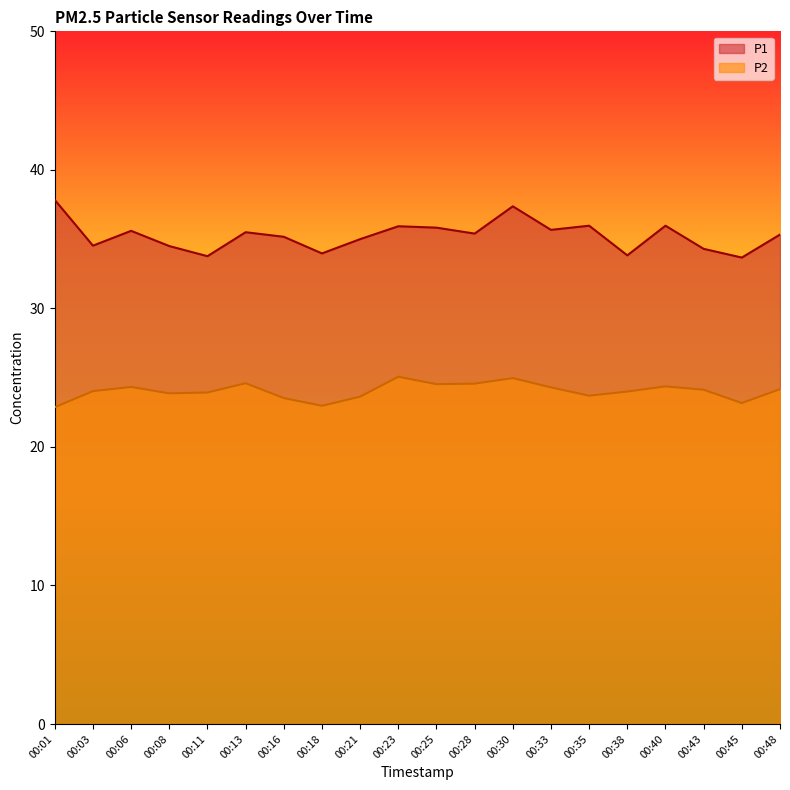

What is the difference between the highest and lowest values at 00:48?

11.2